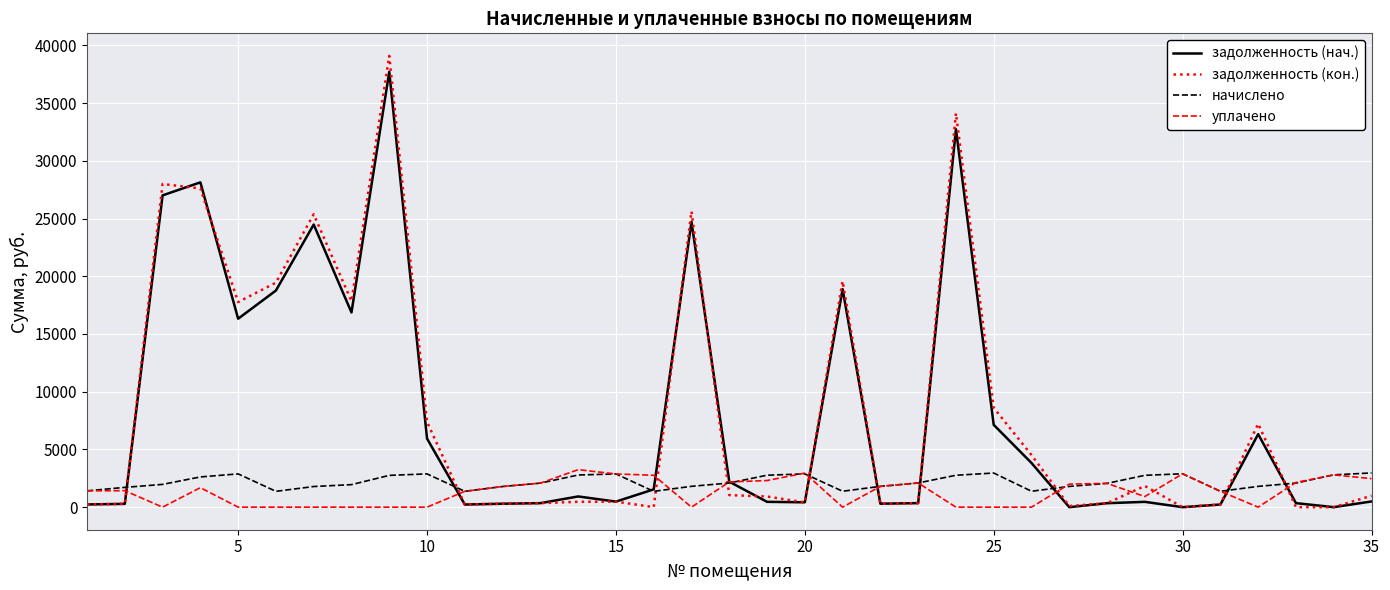

Which series has the largest total across all categories?

задолженность (кон.)